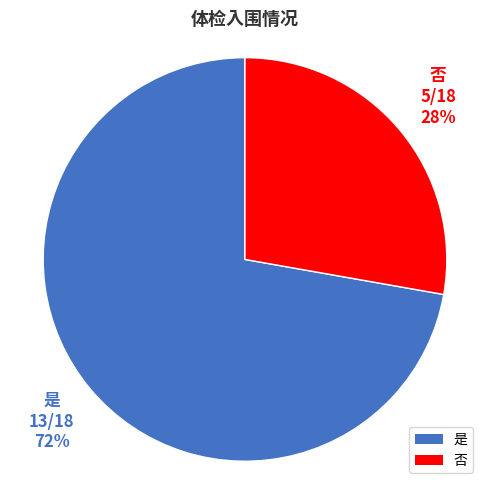

The 是 slice represents 66% of the pie. True or false?

False